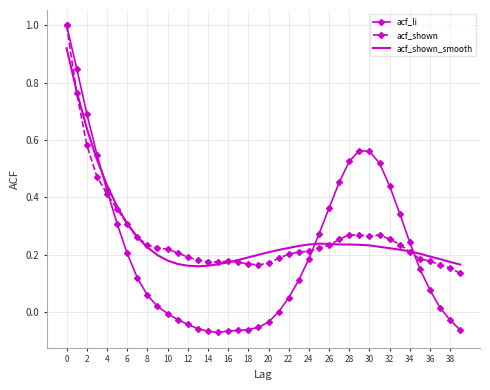

Which series has the widest spread of values?

acf_li